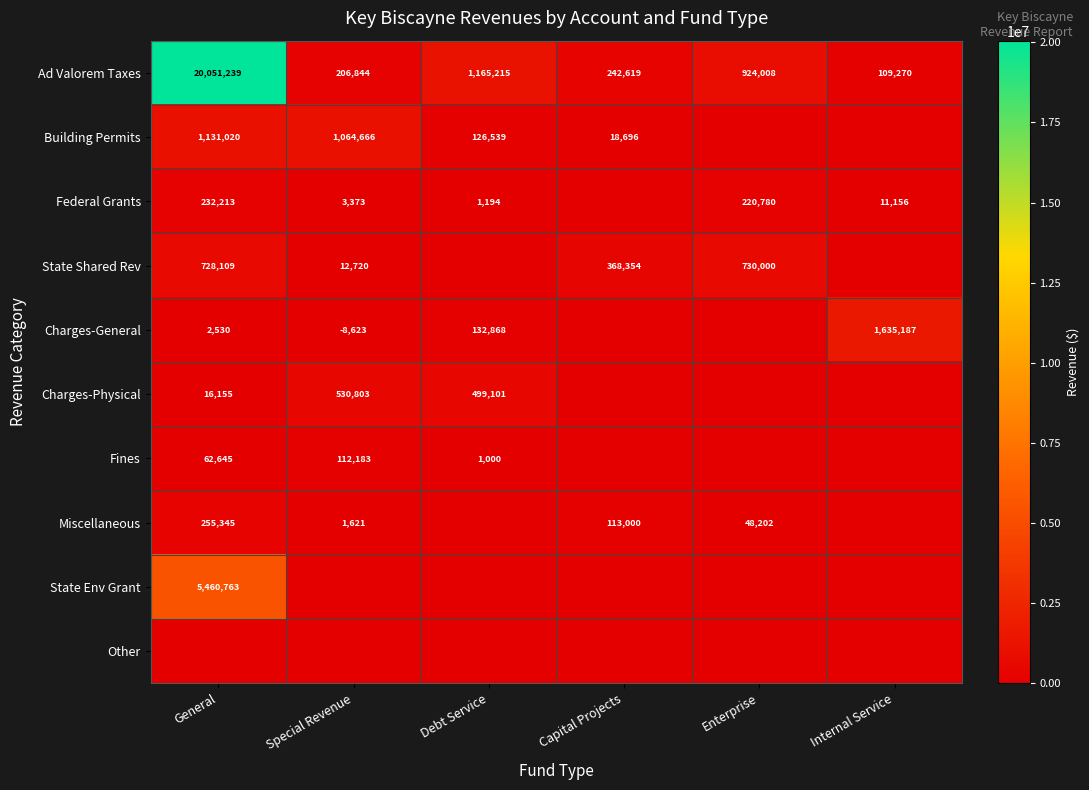

At which category is the sum across all series the highest?

General